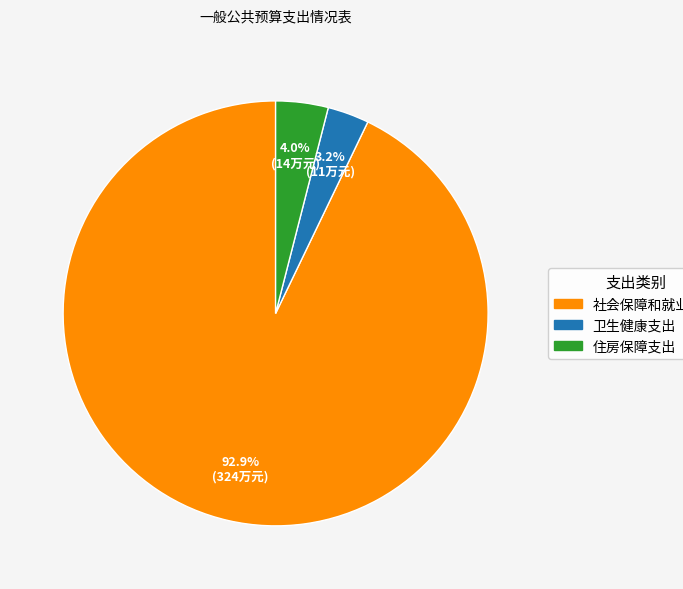

Which slice is the smallest?

卫生健康支出